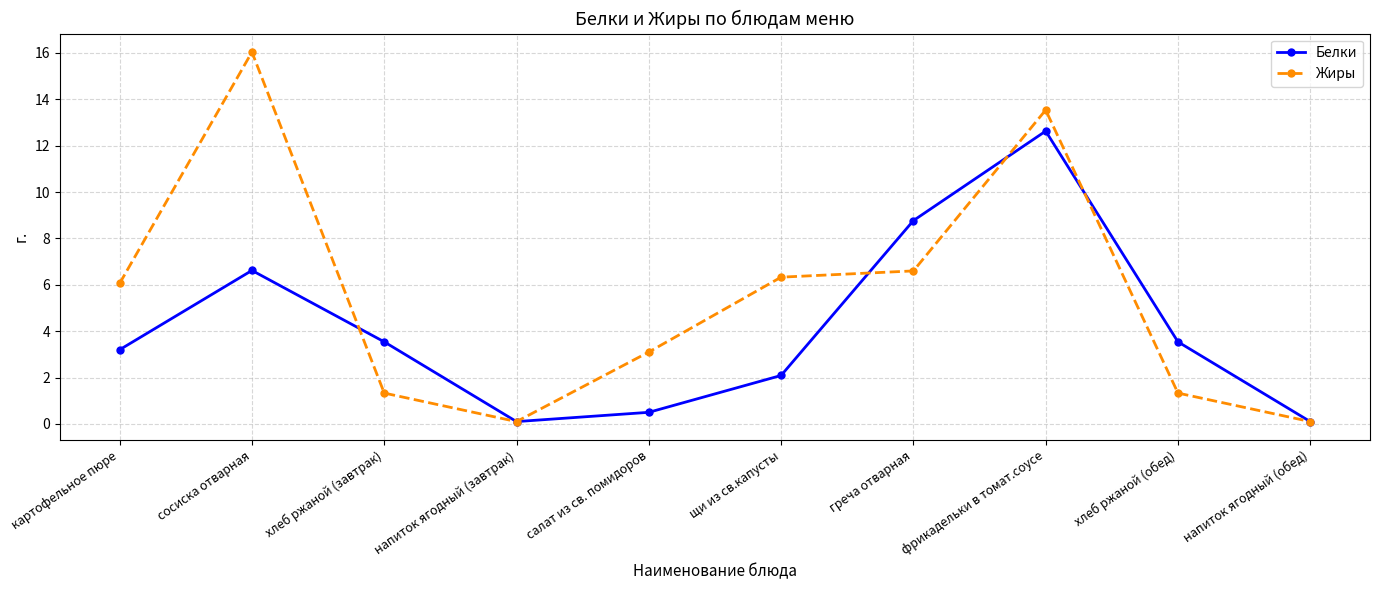

Reading left to right, transcribe all the data shown in this chart.

Белки: картофельное пюре=3.2	сосиска отварная=6.6	хлеб ржаной (завтрак)=3.5	напиток ягодный (завтрак)=0.1	салат из св. помидоров=0.5	щи из св.капусты=2.1	греча отварная=8.8	фрикадельки в томат.соусе=12.6	хлеб ржаной (обед)=3.5	напиток ягодный (обед)=0.1
Жиры: картофельное пюре=6.1	сосиска отварная=16.0	хлеб ржаной (завтрак)=1.3	напиток ягодный (завтрак)=0.1	салат из св. помидоров=3.1	щи из св.капусты=6.3	греча отварная=6.6	фрикадельки в томат.соусе=13.5	хлеб ржаной (обед)=1.3	напиток ягодный (обед)=0.1